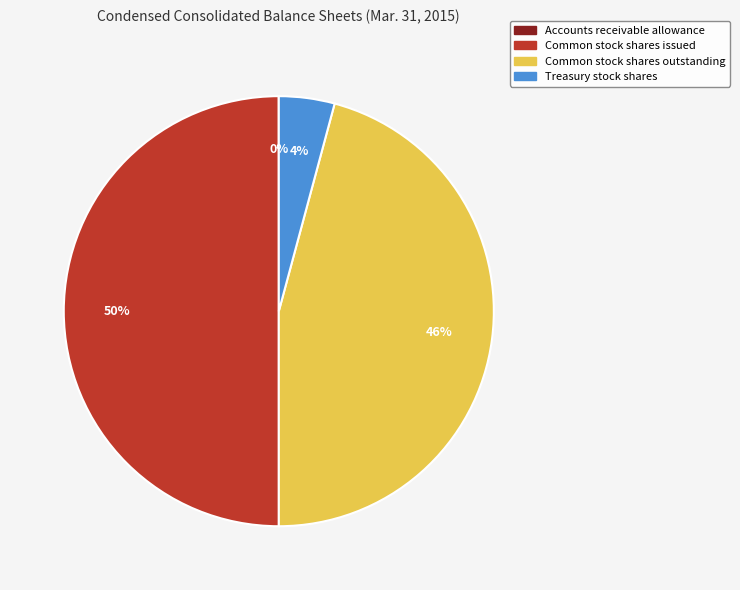

Does Treasury stock shares represent more than half of the total?

No